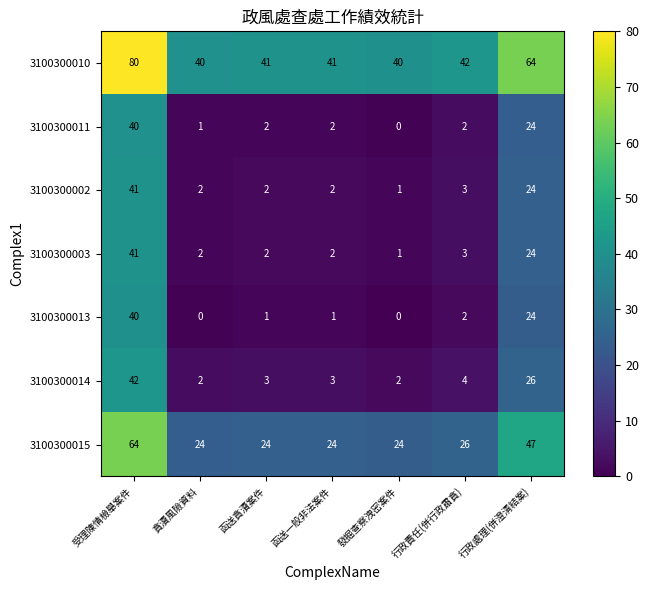

Count the number of data series in this chart.

7